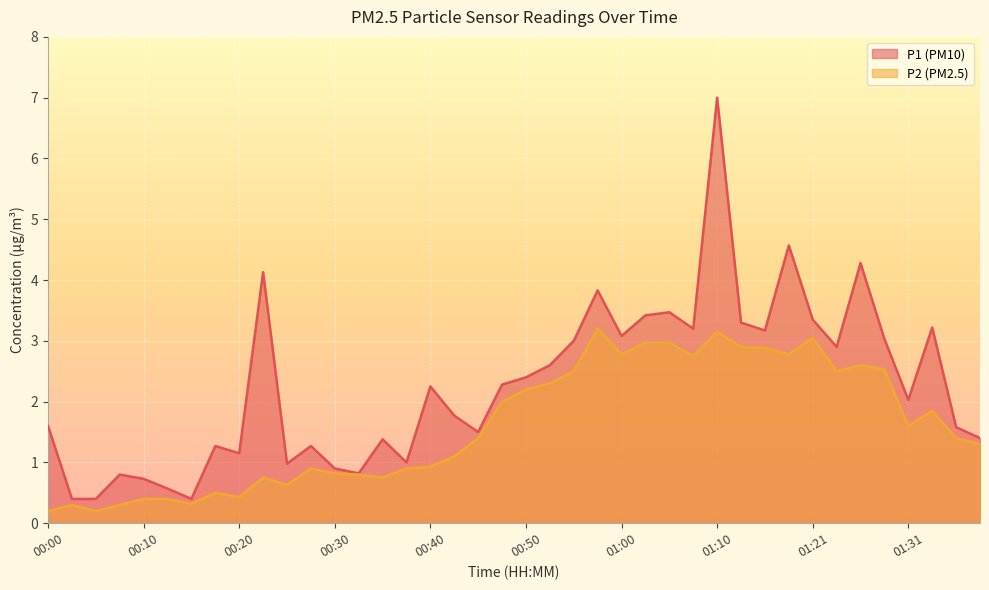

True or false: P1 has a value of 1.9 at 00:35.

False